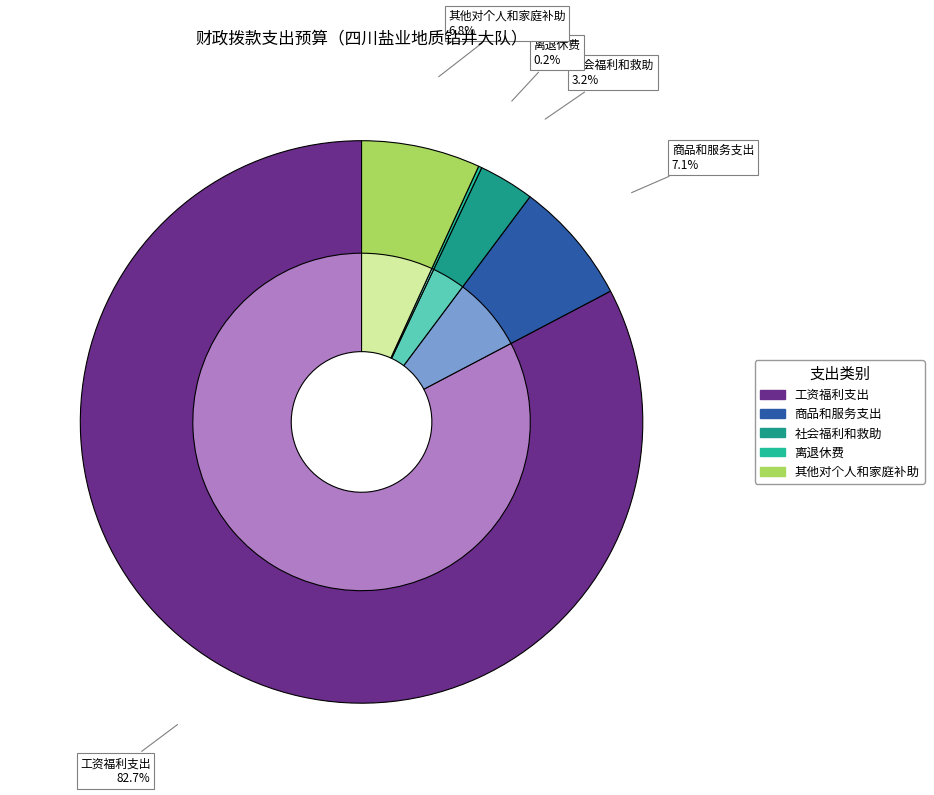

The 社会福利和救助 slice represents 17% of the pie. True or false?

False